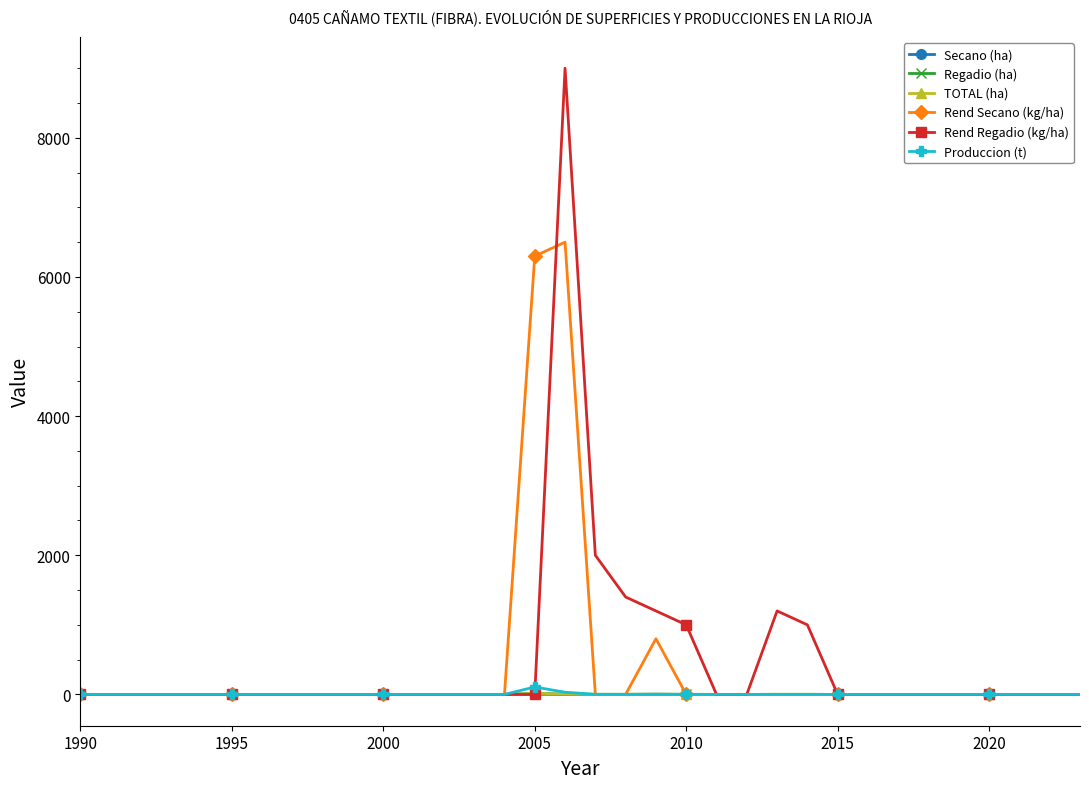

True or false: Produccion (t) has more than 1 interior local peaks.

True